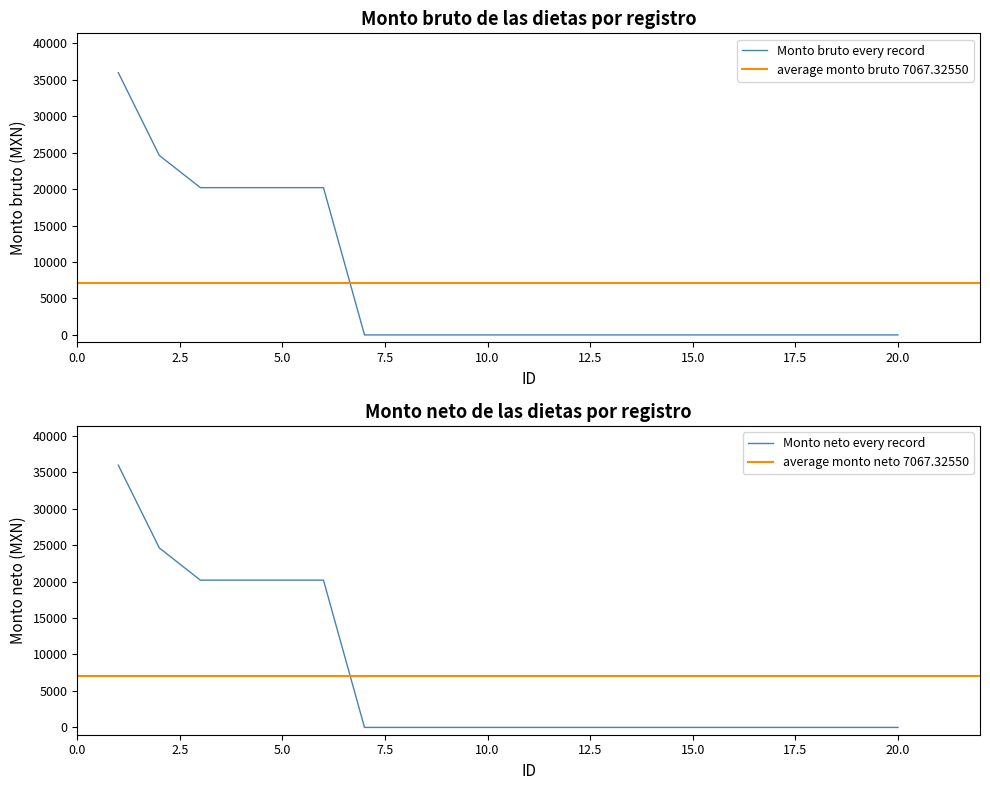

How many lines are shown in the chart?

2